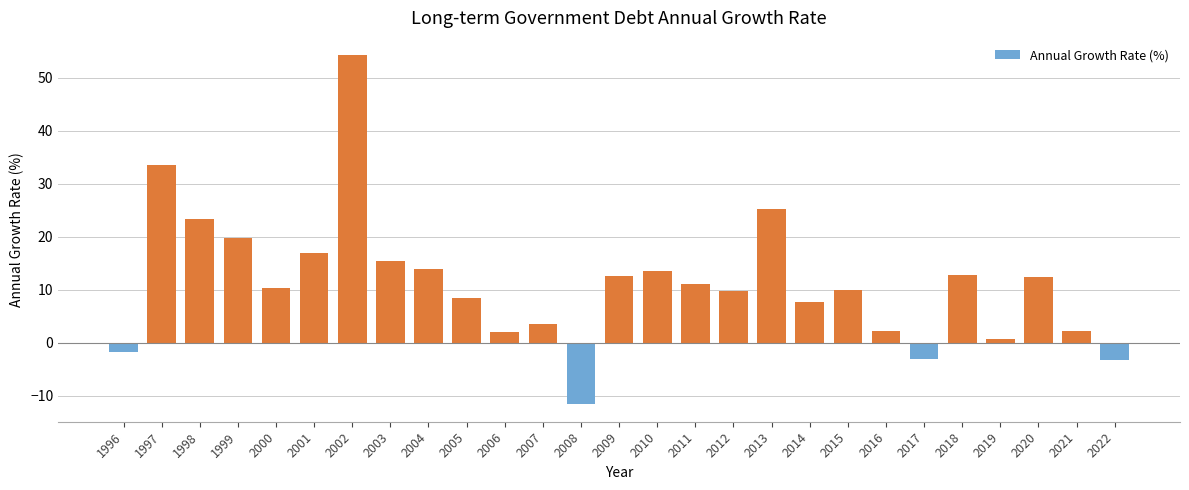

What is the value of the 17th bar from the left?

9.8